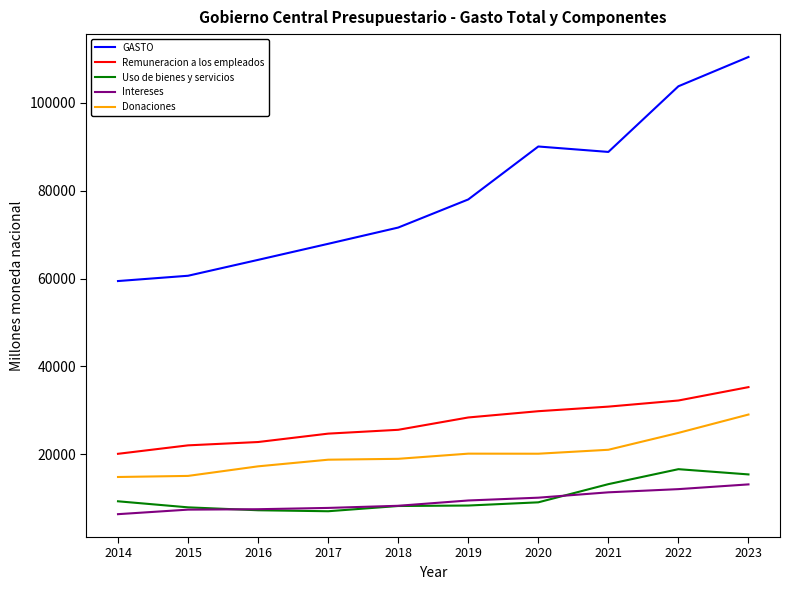

How many lines are shown in the chart?

5